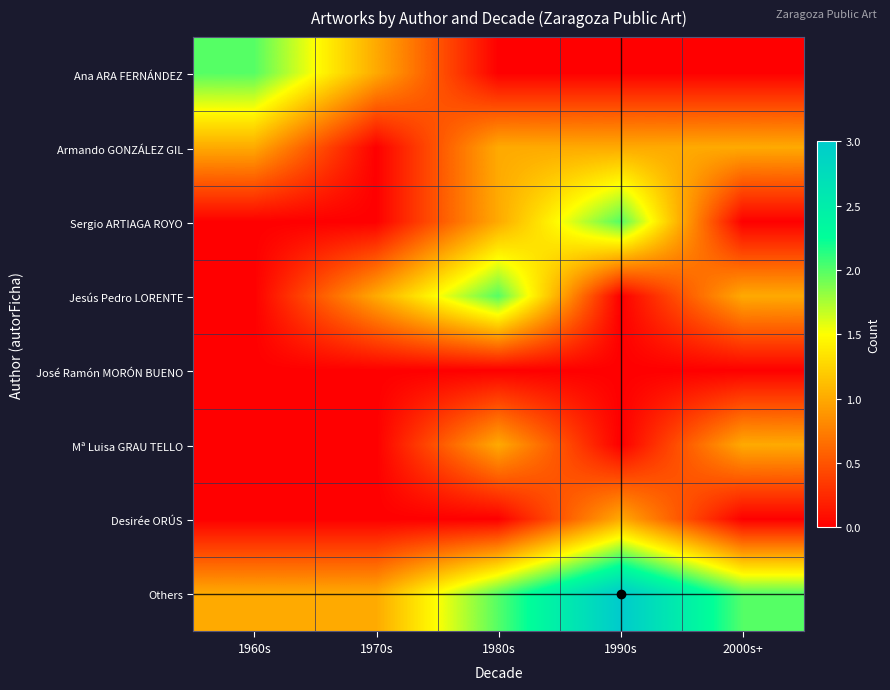

Reading left to right, transcribe all the data shown in this chart.

Ana ARA FERNÁNDEZ: 1960s=2	1970s=1	1980s=0	1990s=0	2000s+=0
Armando GONZÁLEZ GIL: 1960s=1	1970s=0	1980s=1	1990s=1	2000s+=1
Sergio ARTIAGA ROYO: 1960s=0	1970s=0	1980s=1	1990s=2	2000s+=0
Jesús Pedro LORENTE: 1960s=0	1970s=1	1980s=2	1990s=0	2000s+=1
José Ramón MORÓN BUENO: 1960s=0	1970s=0	1980s=0	1990s=0	2000s+=0
Mª Luisa GRAU TELLO: 1960s=0	1970s=0	1980s=1	1990s=0	2000s+=1
Desirée ORÚS: 1960s=0	1970s=0	1980s=0	1990s=1	2000s+=0
Others: 1960s=1	1970s=1	1980s=2	1990s=3	2000s+=2